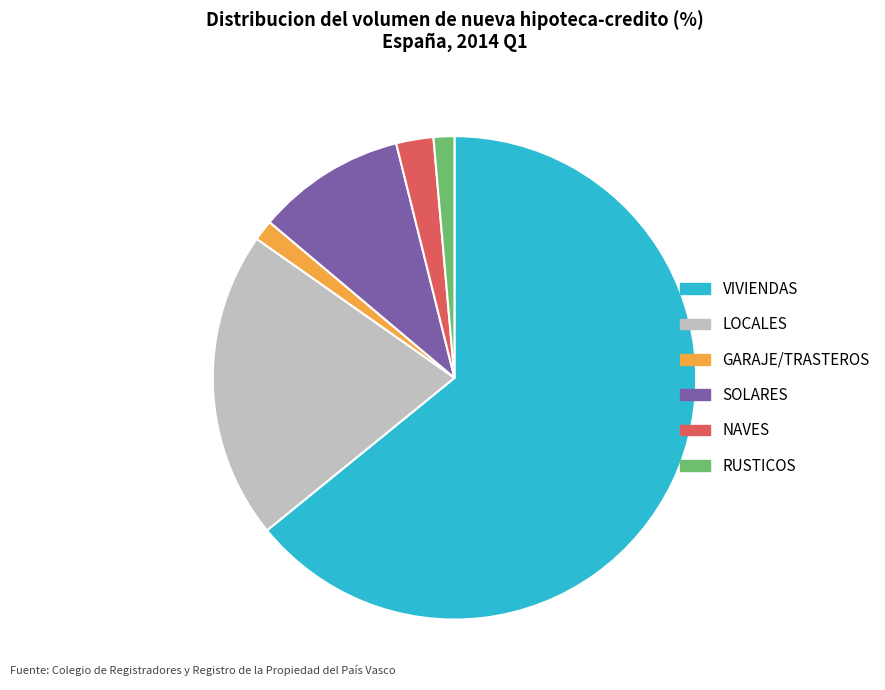

Which slice is the largest?

VIVIENDAS